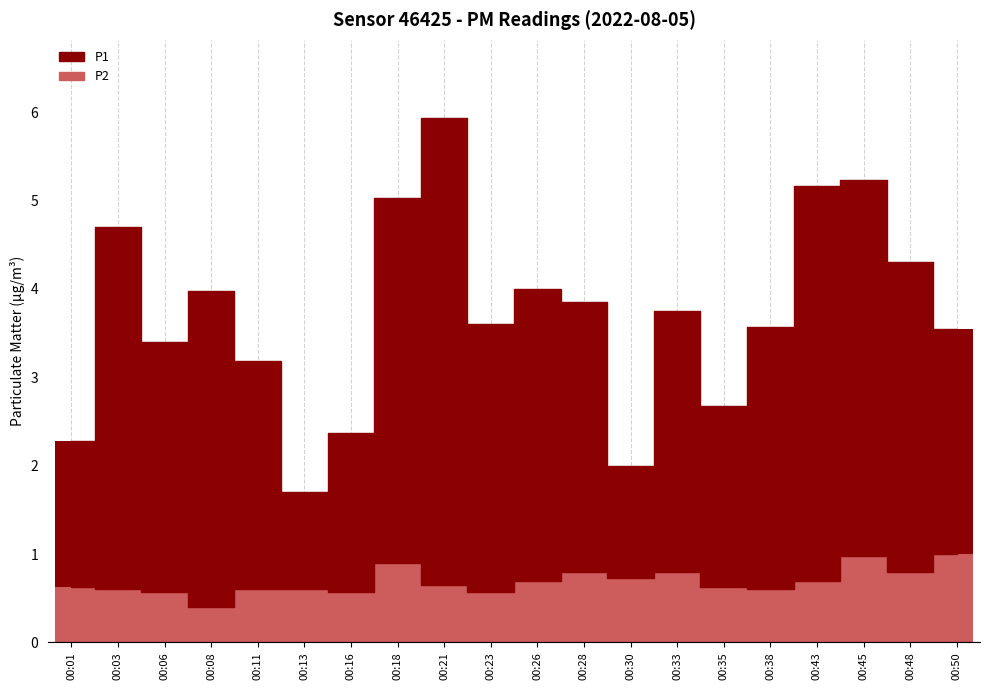

Which label corresponds to the largest value in the chart?

00:21